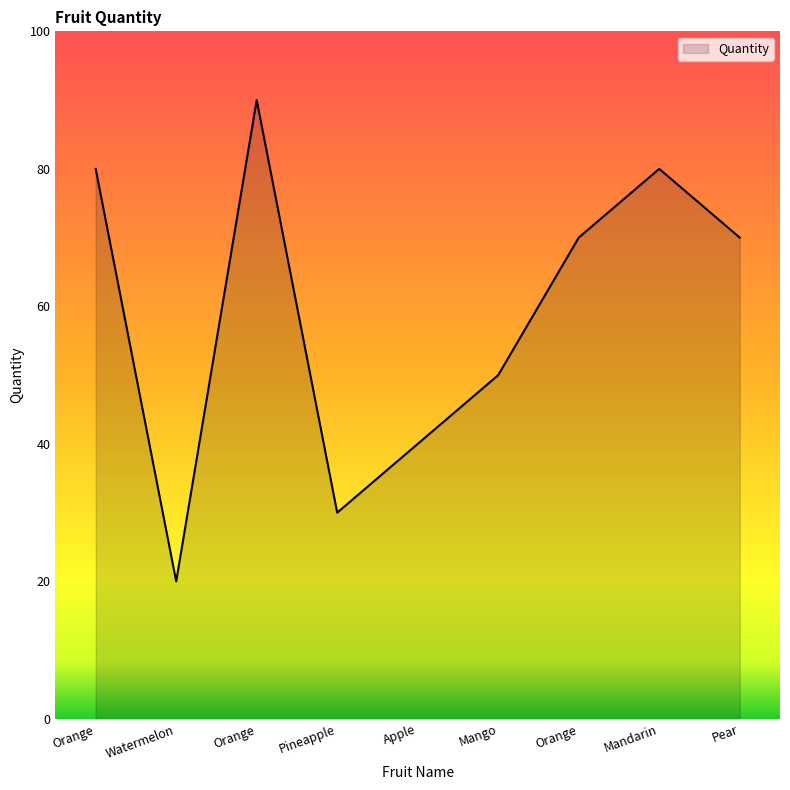

Rank the categories by value from highest to lowest.

Orange, Orange, Mandarin, Orange, Pear, Mango, Apple, Pineapple, Watermelon